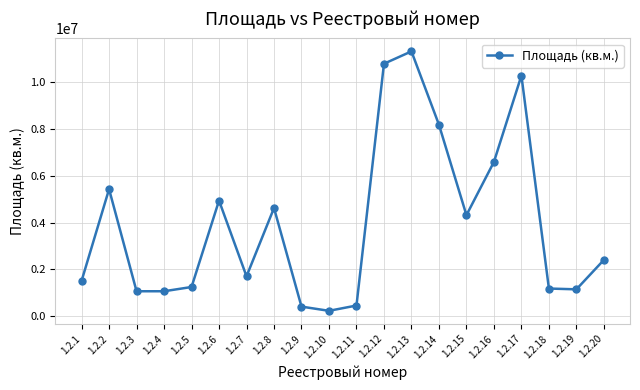

The chart shows a value of 793286 at 1.2.7. True or false?

False